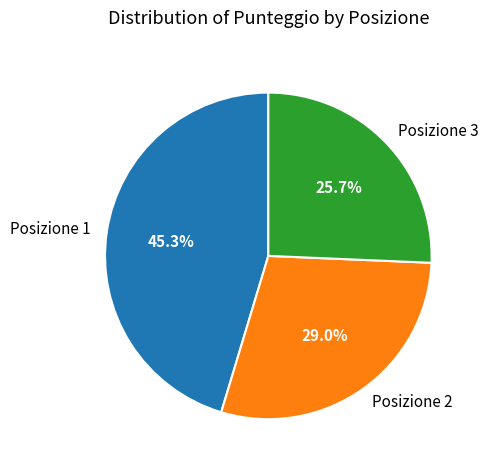

Between Posizione 3 and Posizione 2, which is larger?

Posizione 2